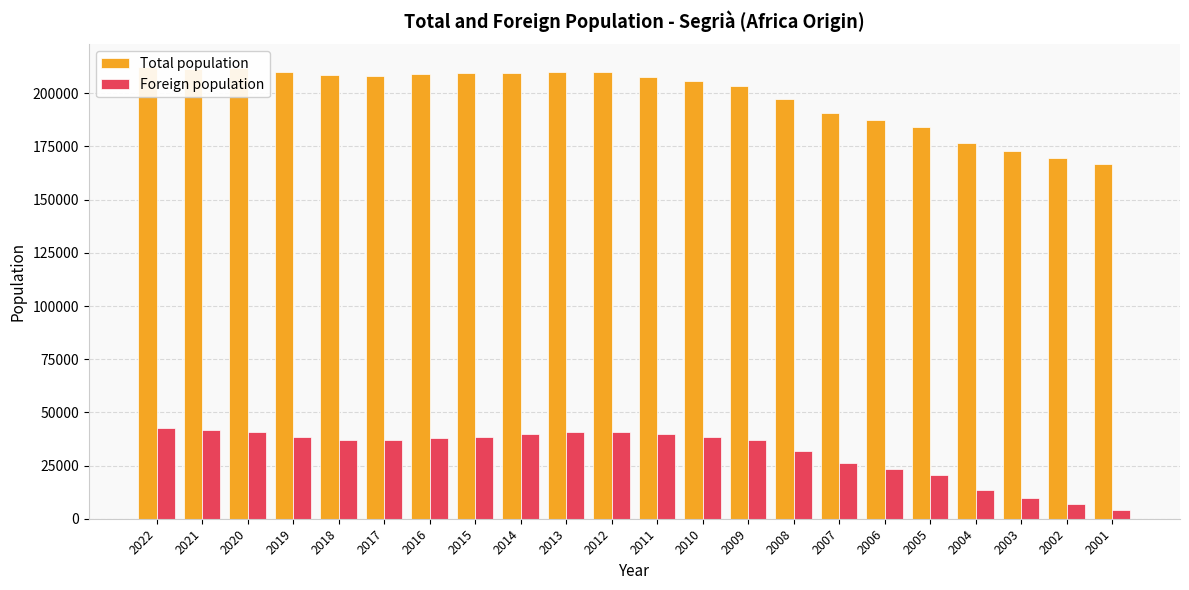

At which label does Total population reach its minimum?

2001